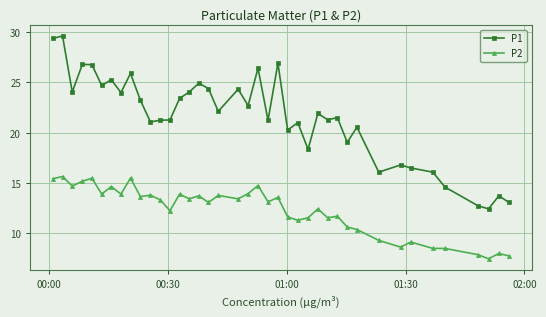

Which series has the widest spread of values?

P1